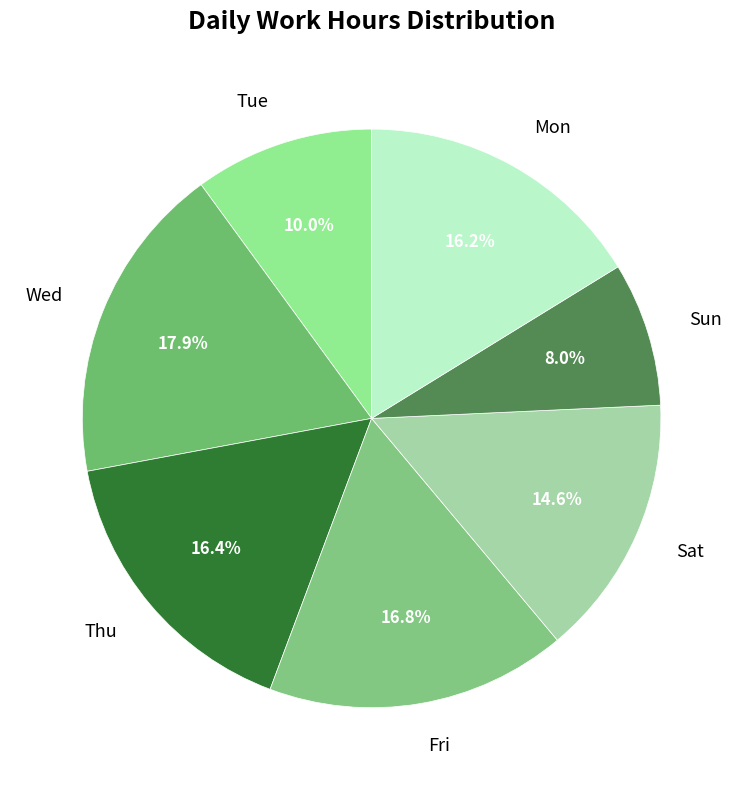

Is it true that Sun is 22% of the pie?

False